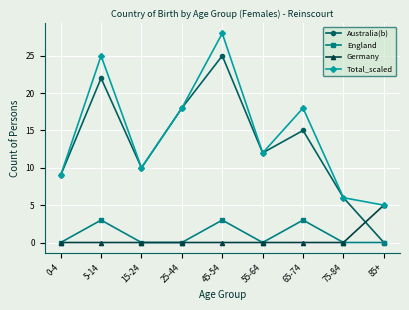

At which category is the sum across all series the highest?

45-54